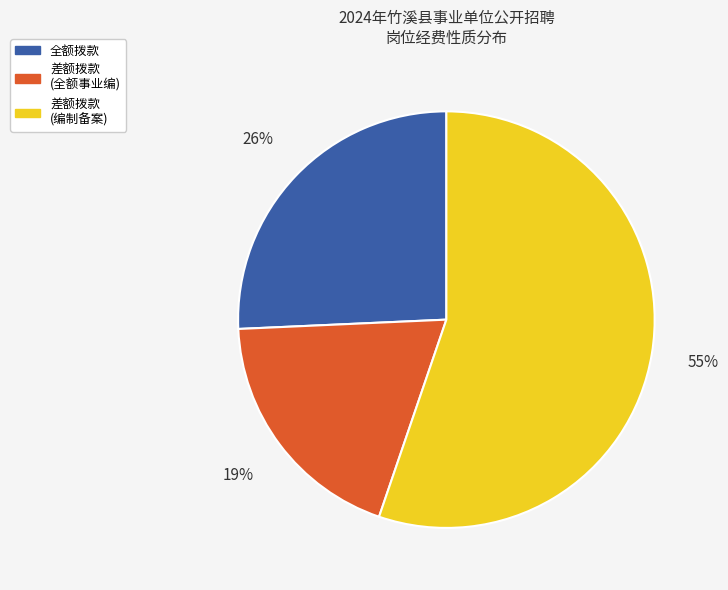

Does 差额拨款 (编制备案) represent more than half of the total?

Yes